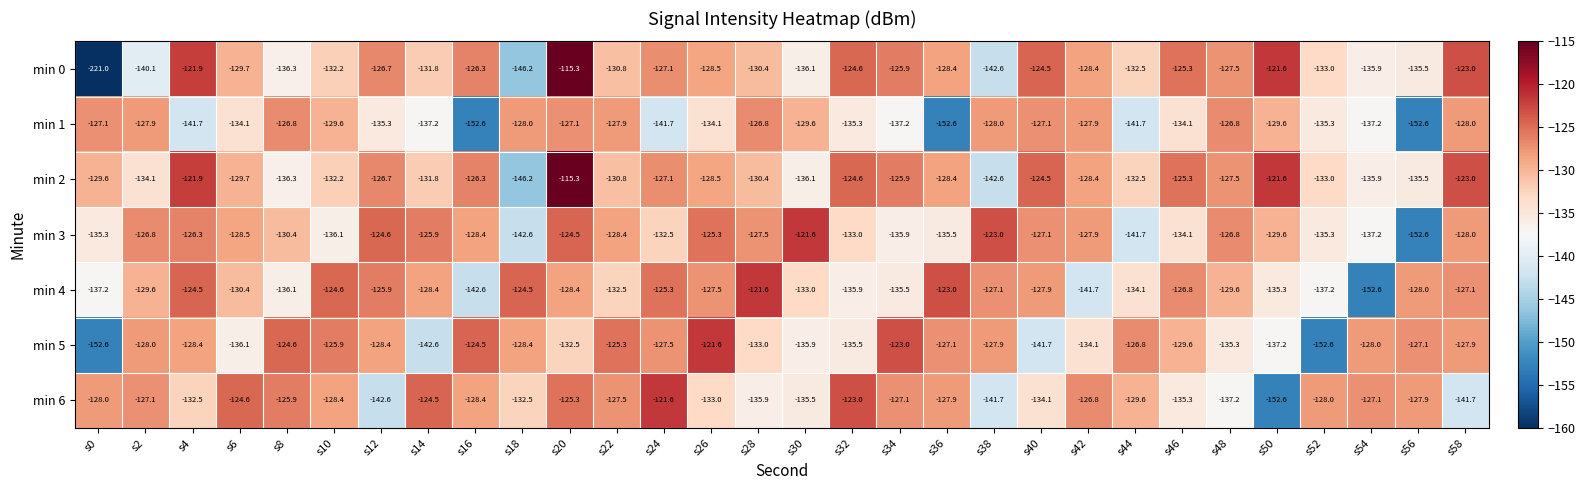

What is the approximate value of min 6 at s34?

-127.1